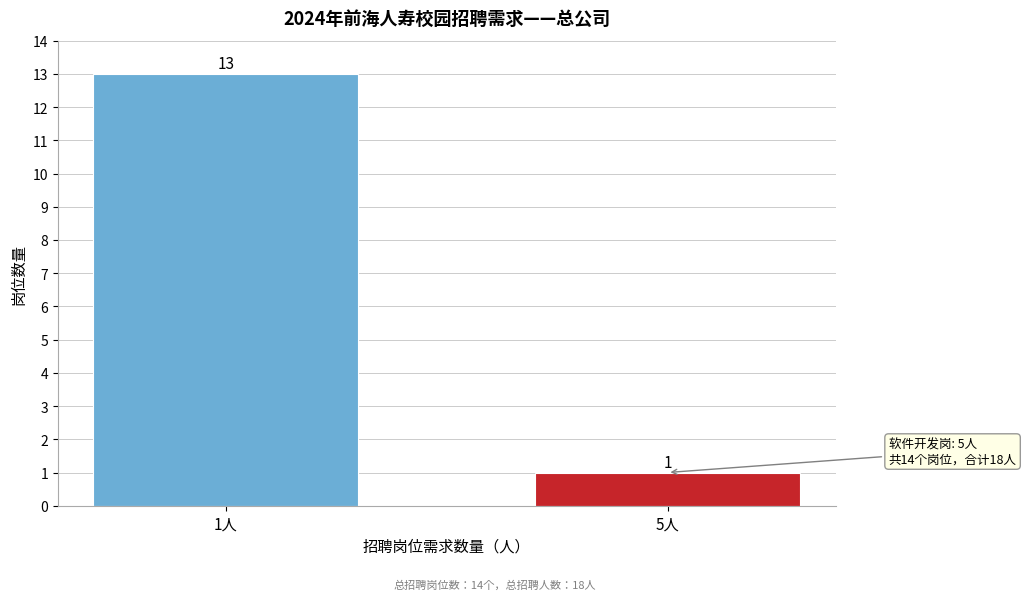

Reading left to right, transcribe all the data shown in this chart.

1人=13	5人=1